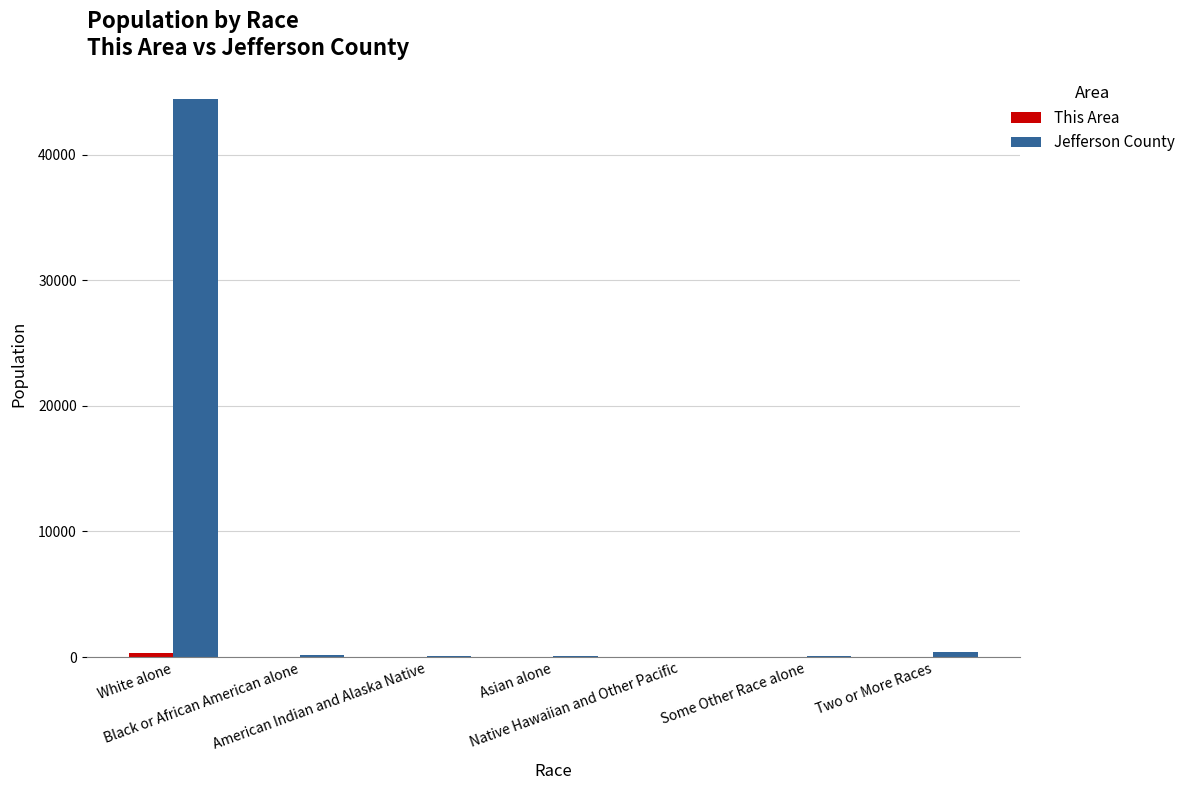

Are the bars horizontal?

No